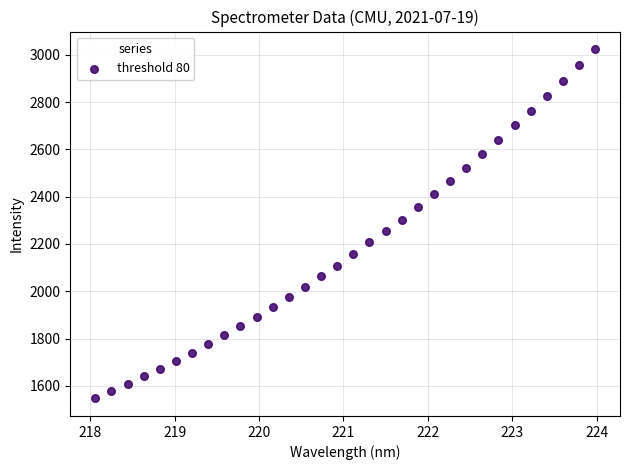

What is the range of X values (max minus min)?

5.9